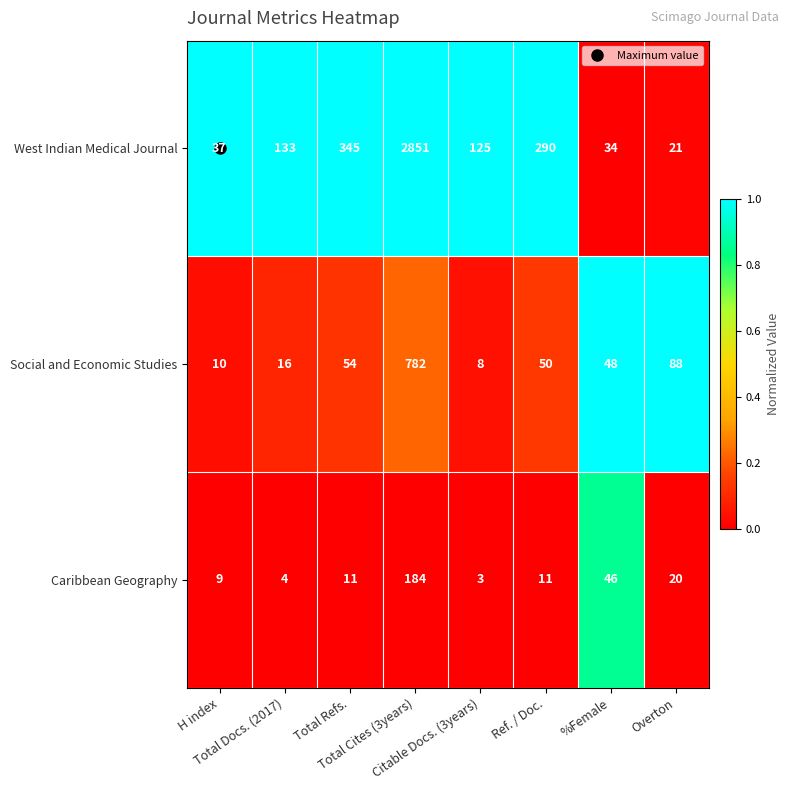

What is the difference between the maximum and minimum values in the West Indian Medical Journal series?

2830